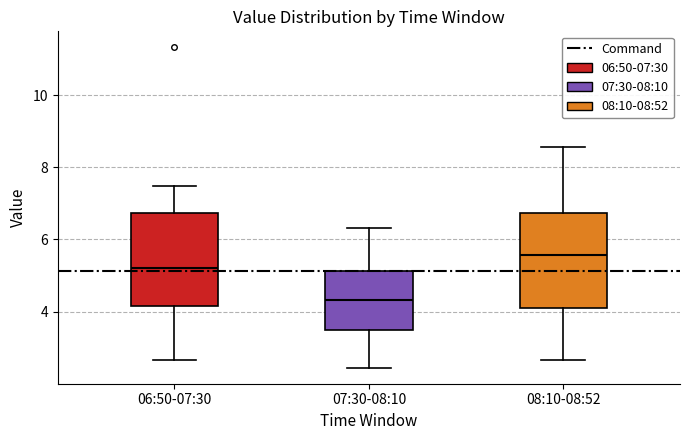

Where is the lower edge of the box for 06:50-07:30 on the y-axis? The values are not printed on the chart, so give them approximately, as read against the axis.

4.2